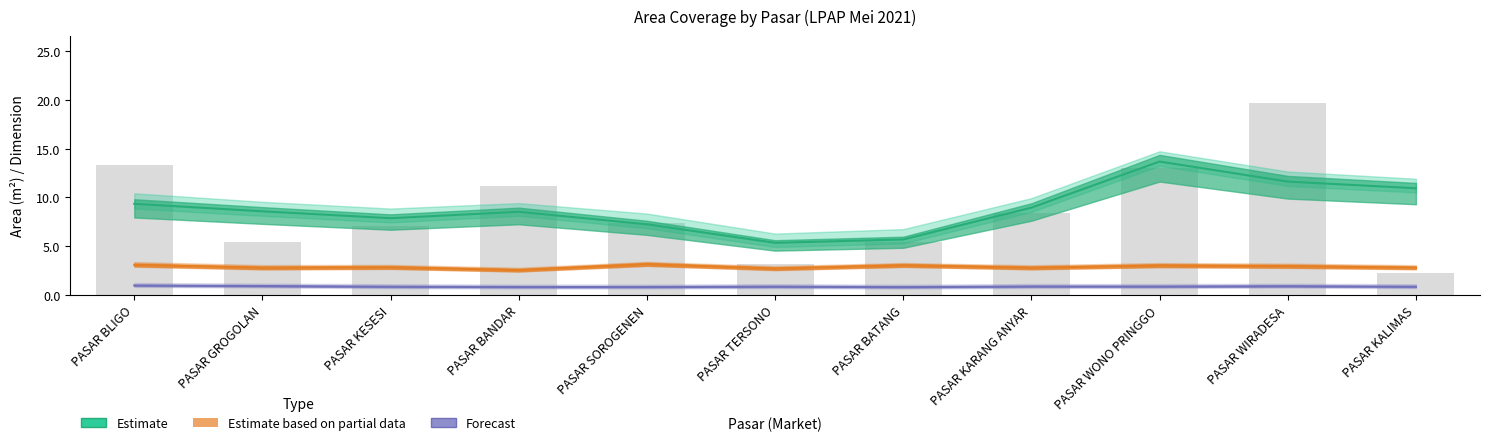

At which label does Estimate first exceed 8?

PASAR BLIGO